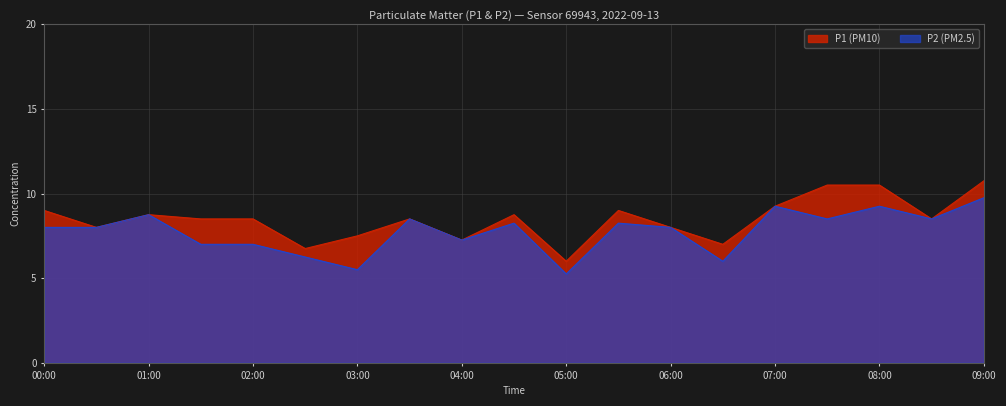

Is the value of P1 at 05:30 greater than the value of P2 at 00:00?

Yes